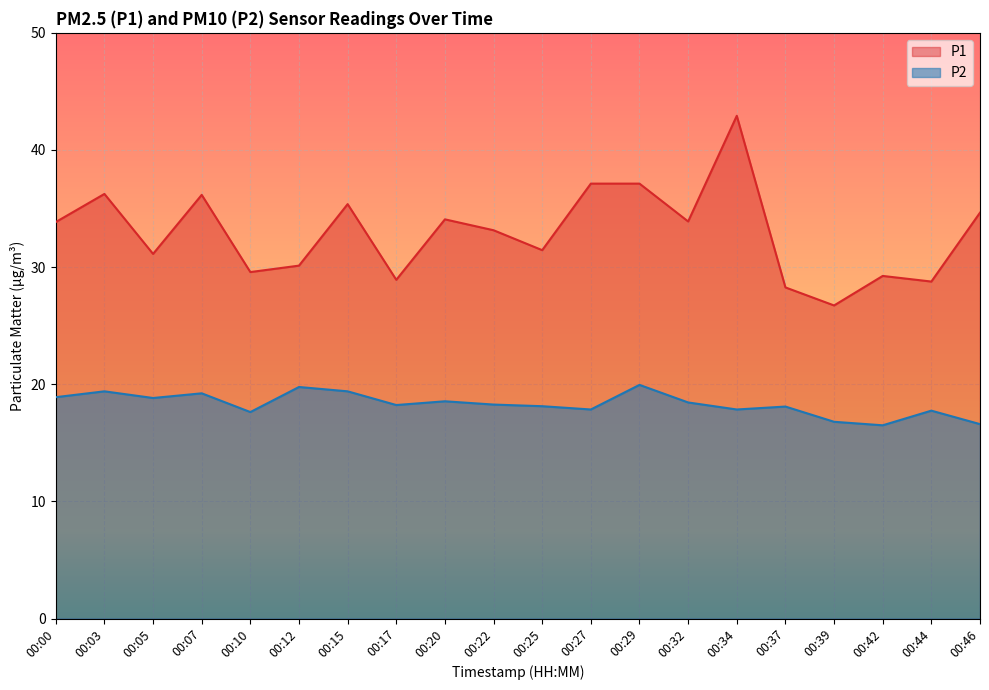

The value of P1 at 00:27 is 8.6. True or false?

False